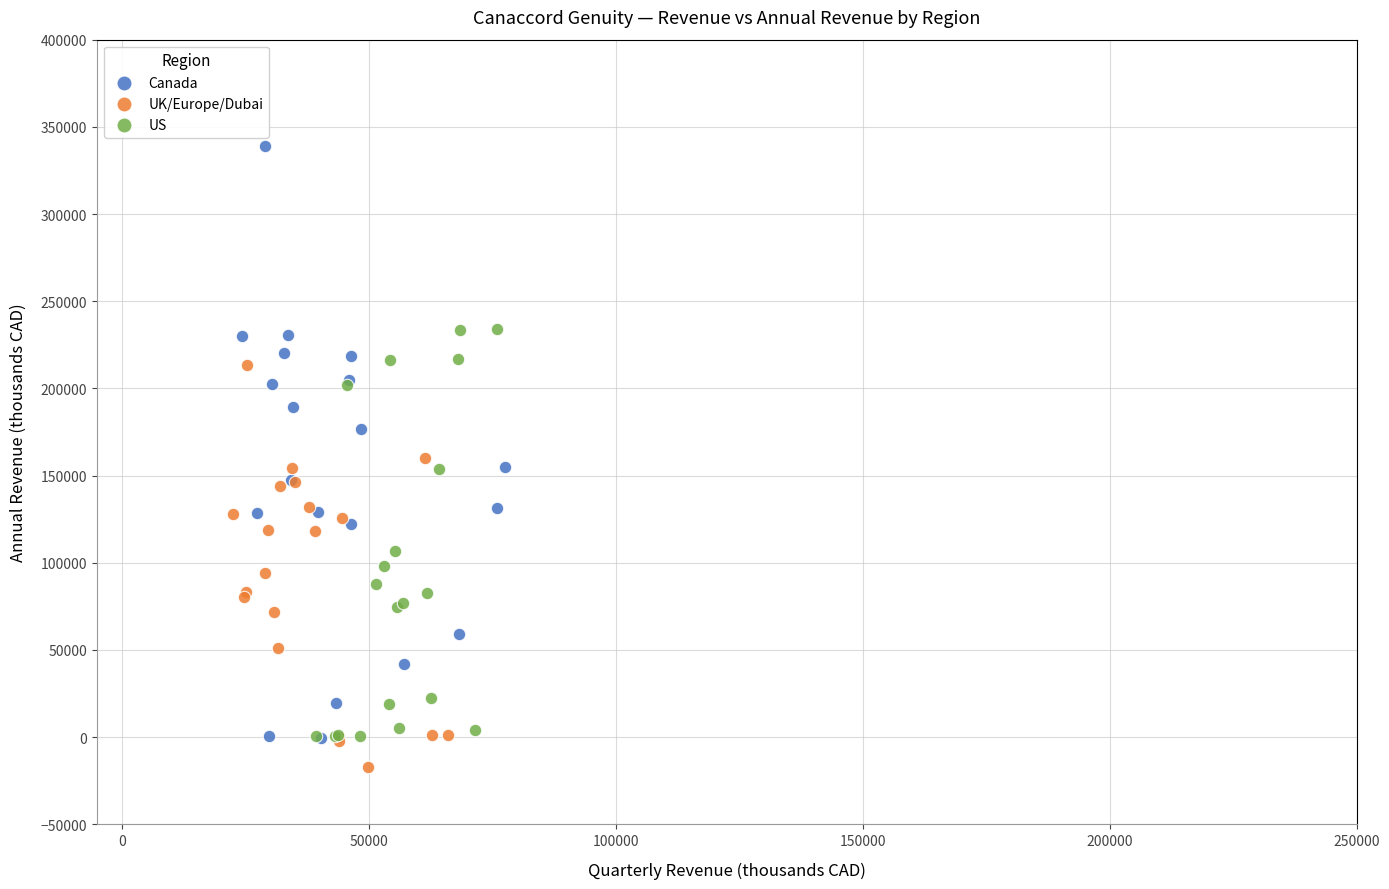

Which series contains the highest Y value?

Canada